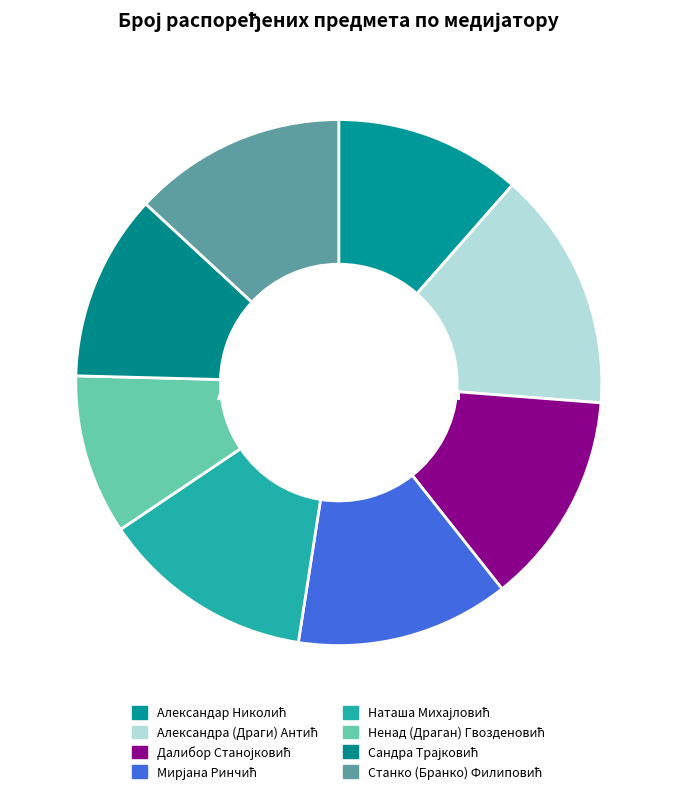

Is it true that Сандра Трајковић is 11% of the pie?

True